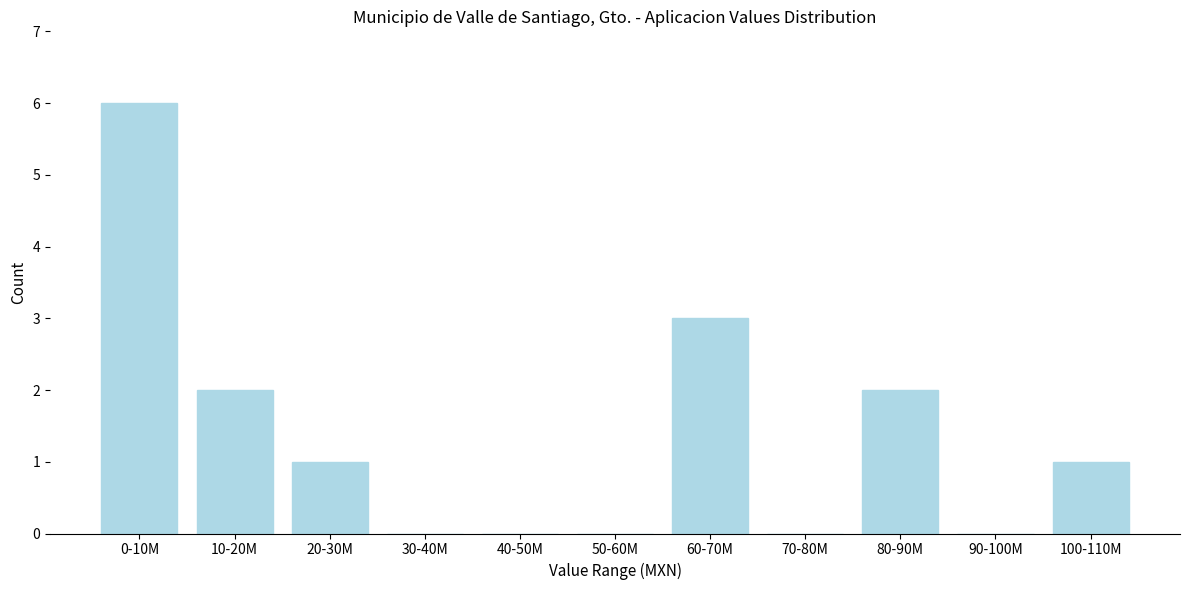

Reading left to right, what are all the values shown in this chart?

0-10M=6	10-20M=2	20-30M=1	30-40M=0	40-50M=0	50-60M=0	60-70M=3	70-80M=0	80-90M=2	90-100M=0	100-110M=1